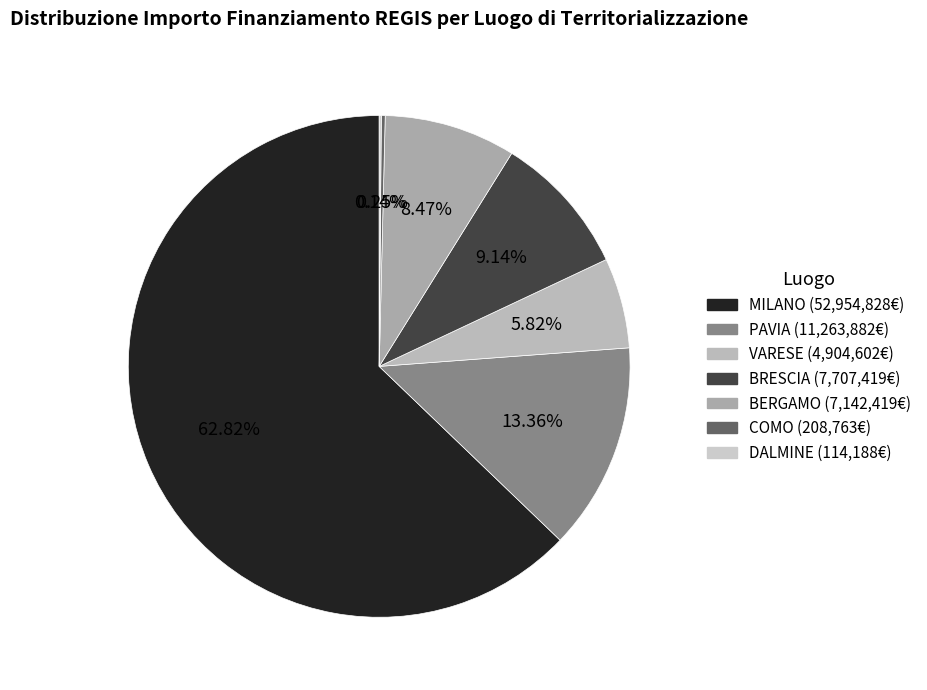

How many slices are in this pie chart?

7